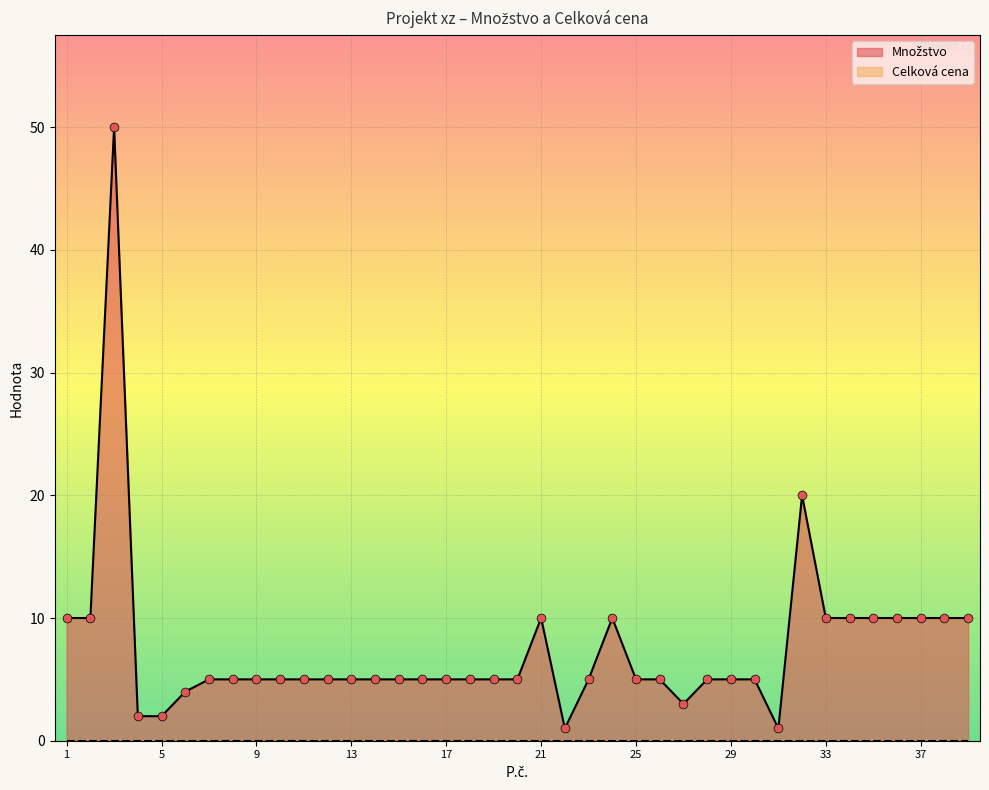

Approximately how many times larger is the value at 27 compared to 34?

0.3